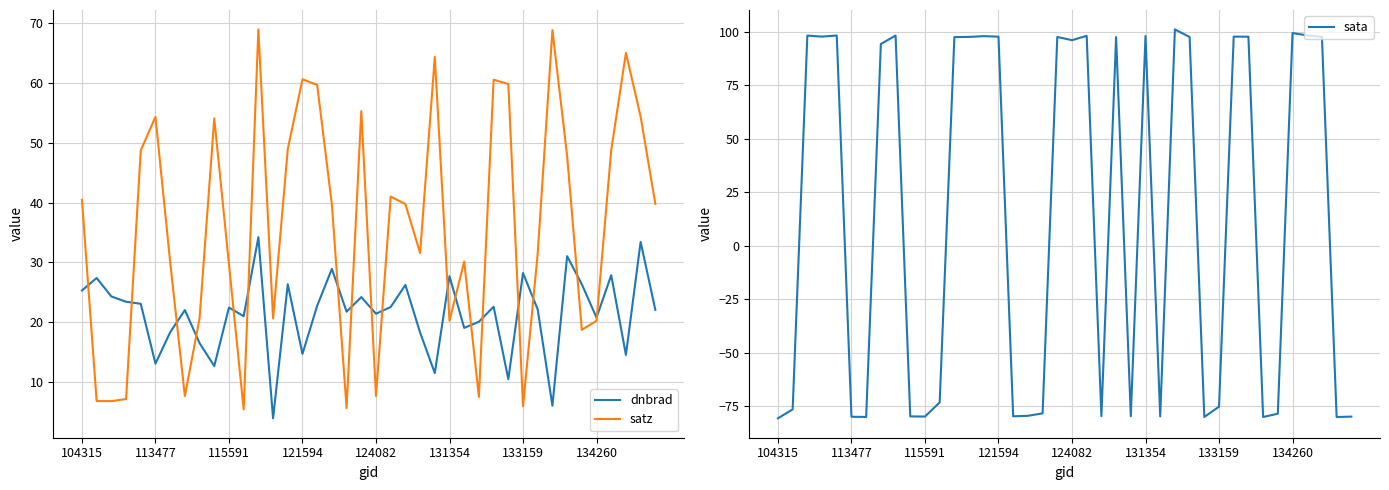

How many data points in dnbrad are above 22?

23